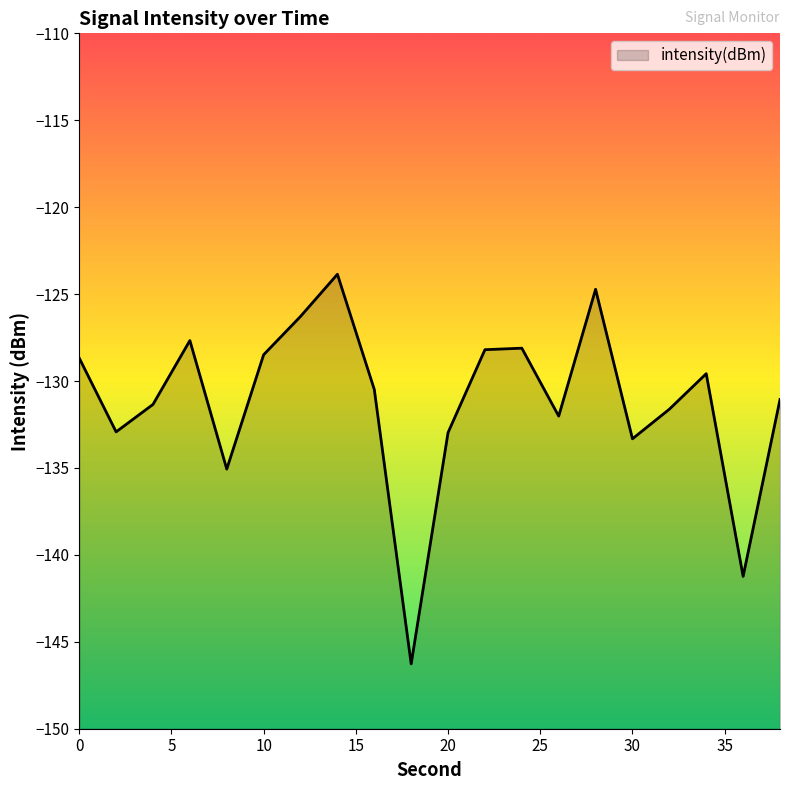

Does the chart display data point markers on the line(s)?

No